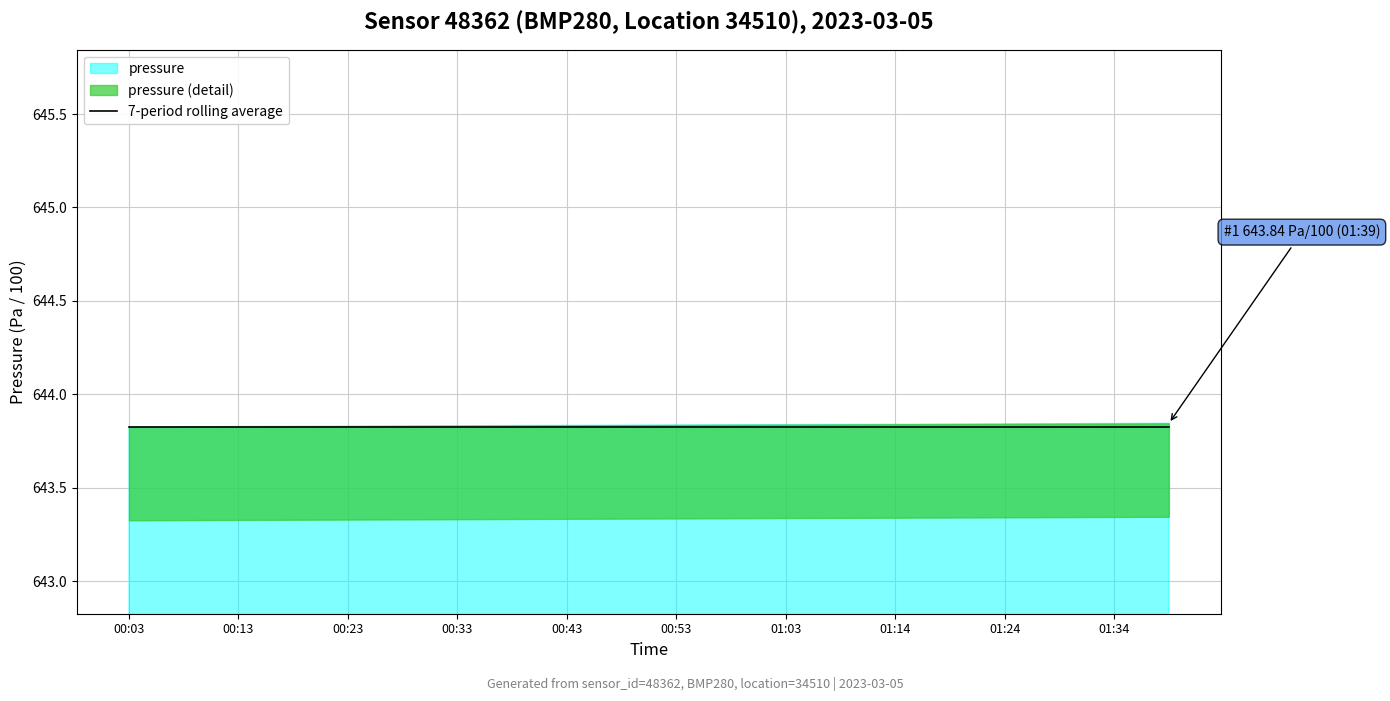

True or false: temperature and pressure cross at least once.

False